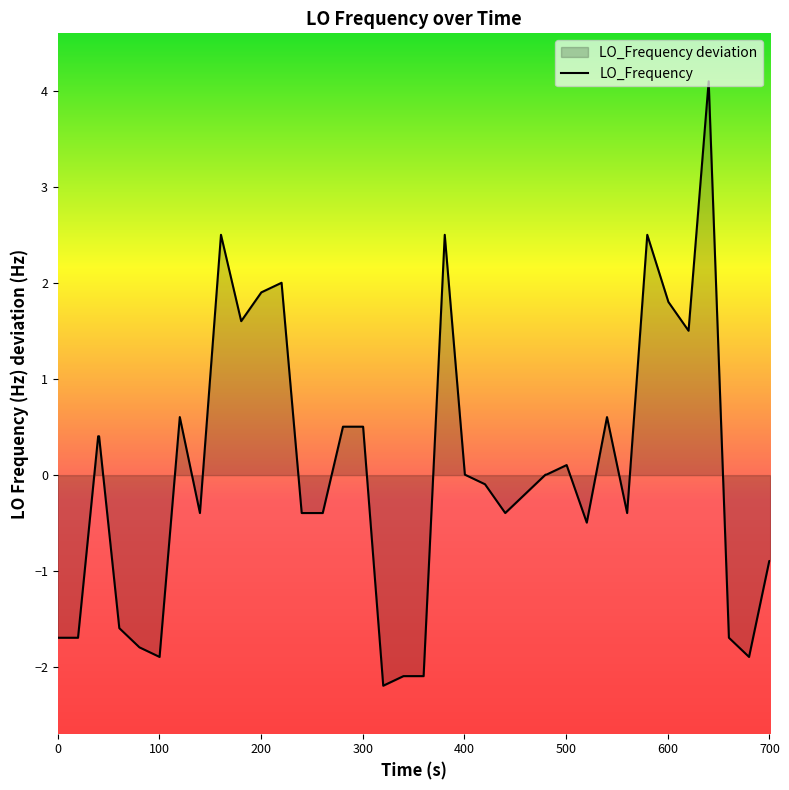

Count the number of categories in the chart.

40